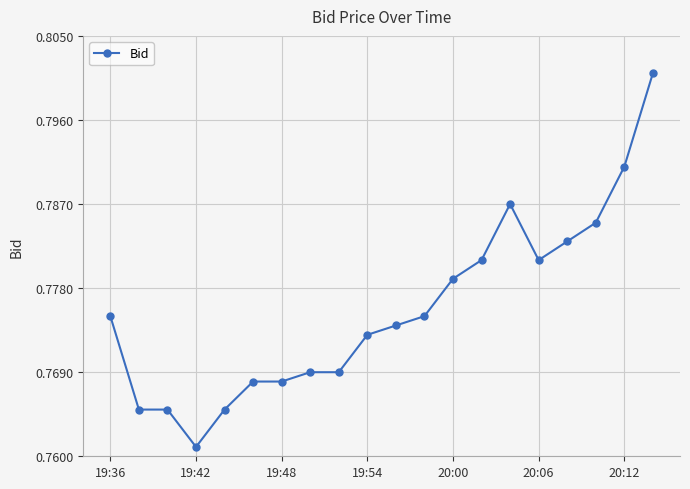

Count the values in the range 0 to 1.

20